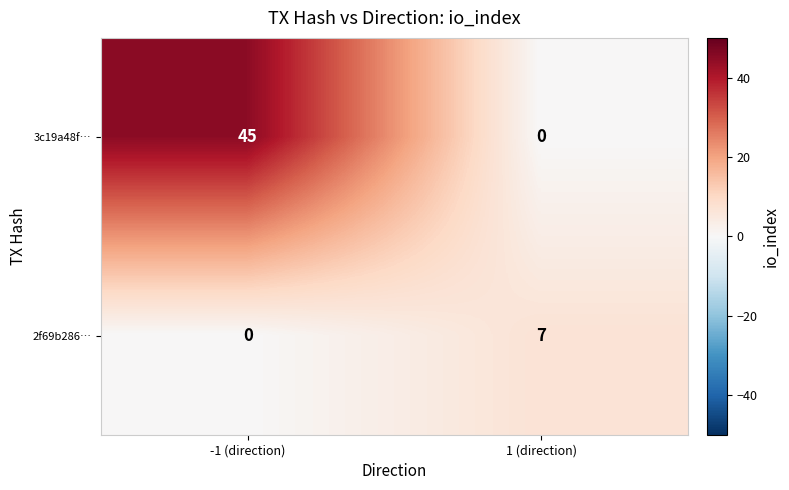

What is the total value across all series at -1 (direction)?

45